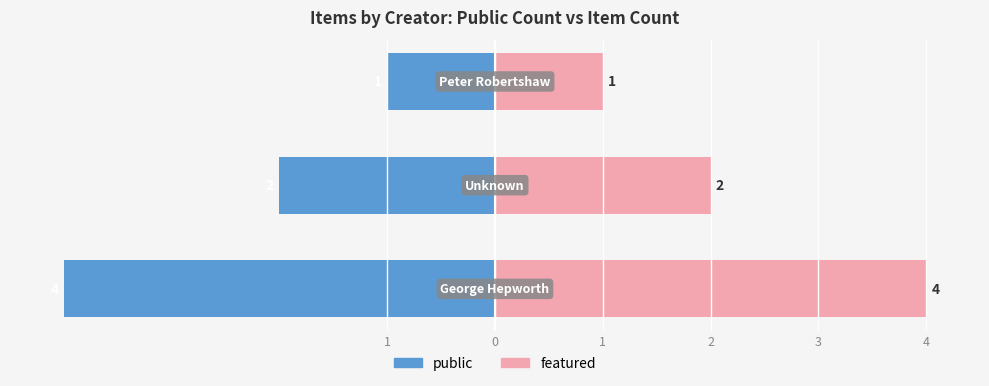

How many distinct data groups are displayed?

2